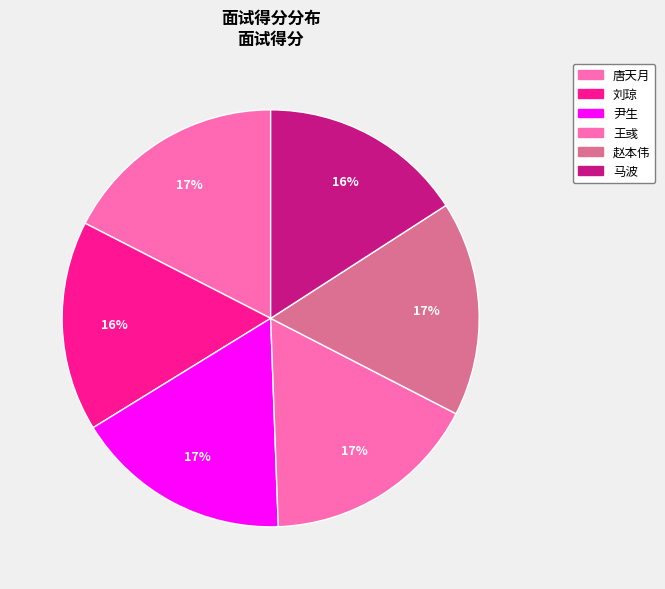

What percentage is NOT represented by 唐天月?

82.5%